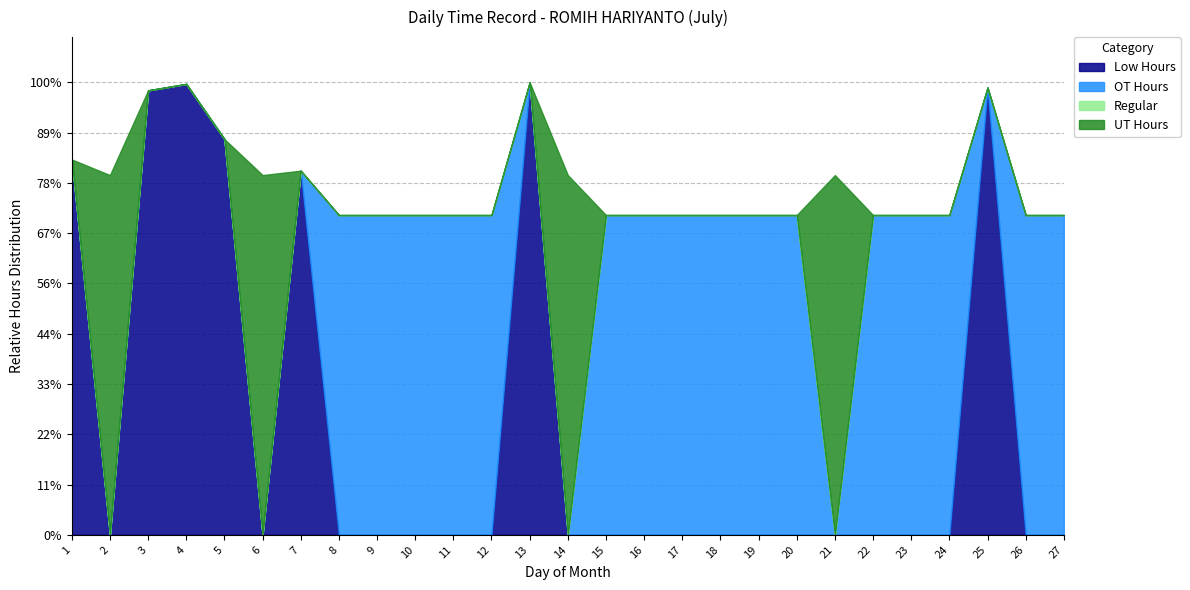

List the series in order of their peak value, lowest first.

Regular, OT Hours, UT Hours, Low Hours